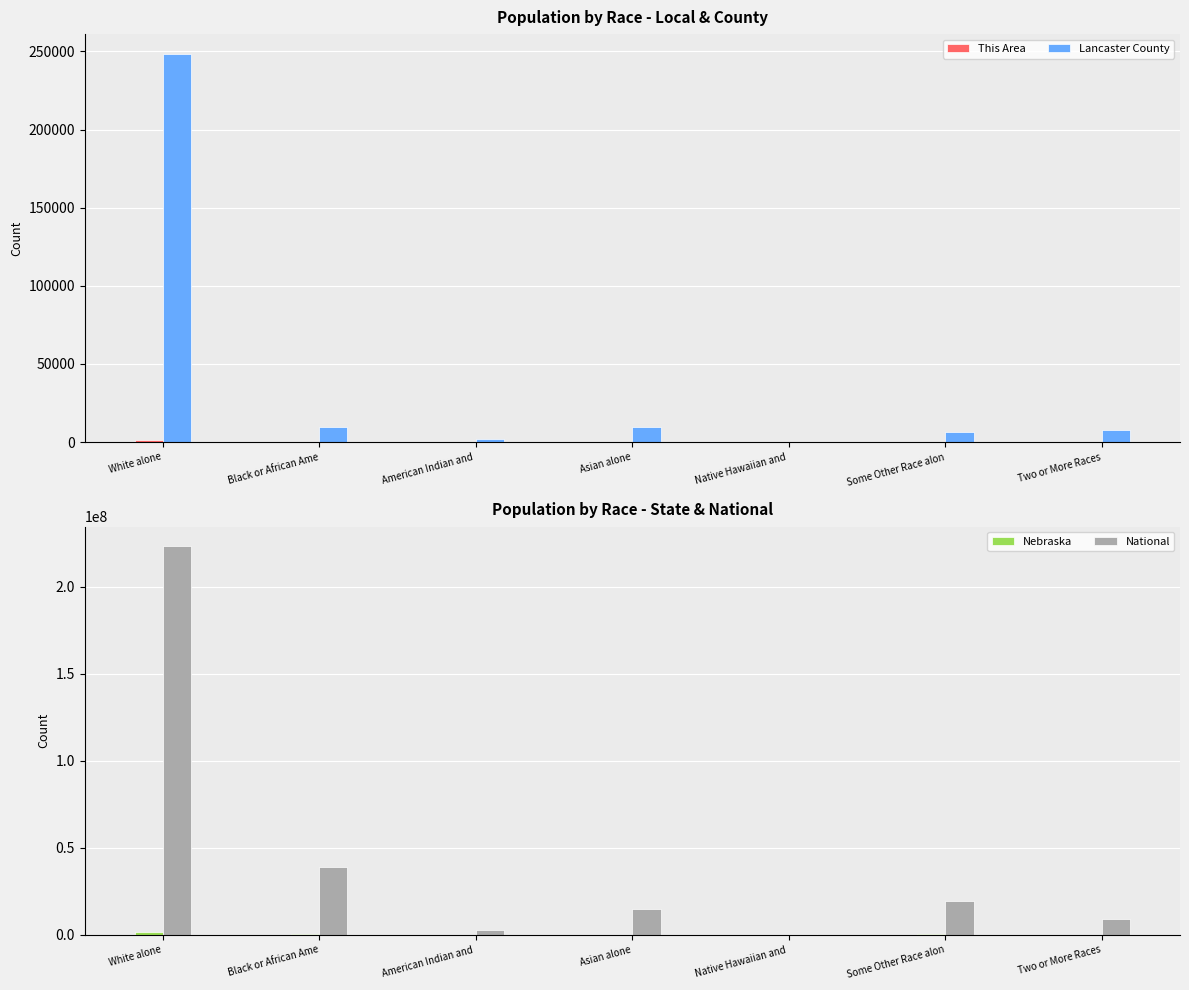

What is the sum of the This Area values at Some Other Race alon and American Indian and ?

121